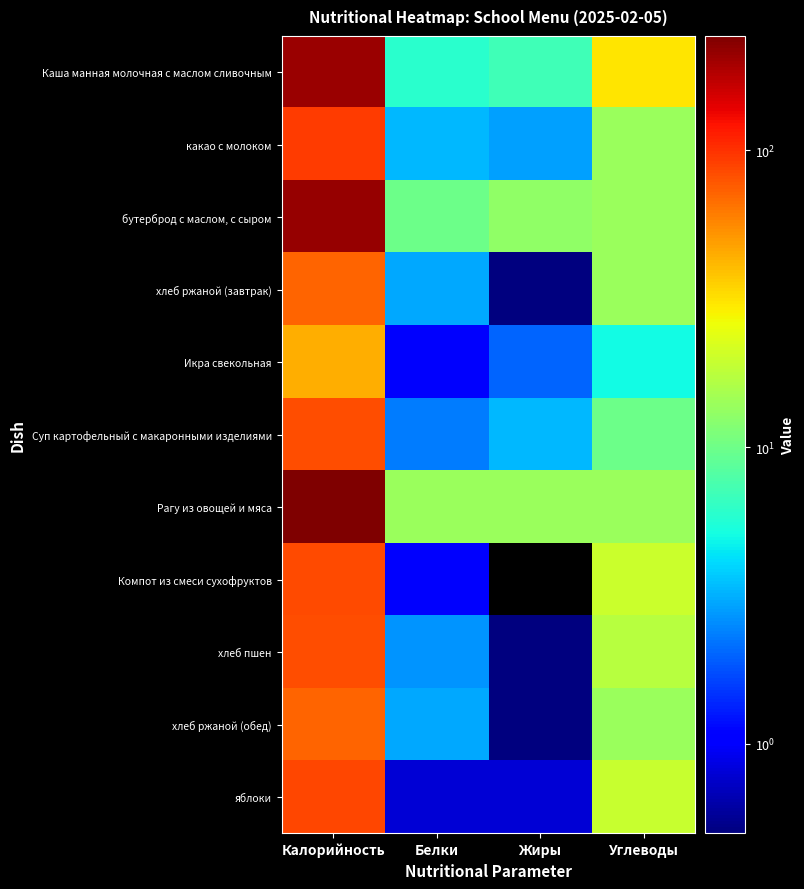

What is the spread (max minus min) of values at Жиры?

14.0